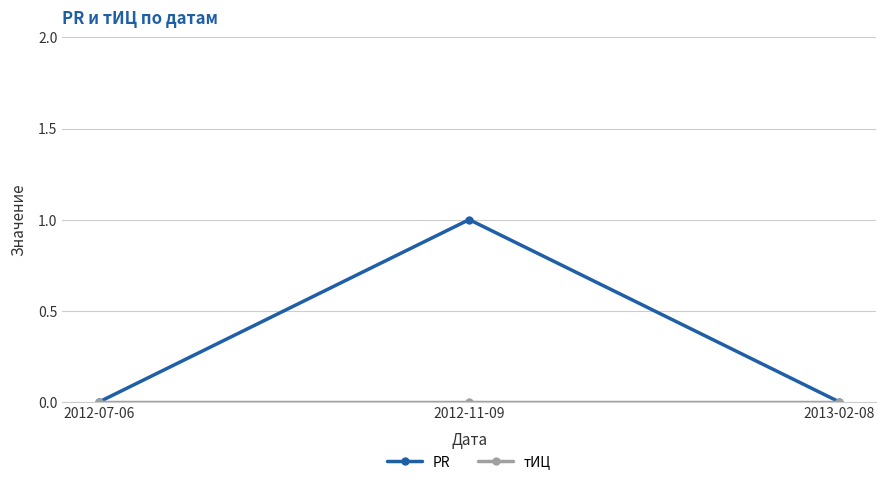

Count the number of categories in the chart.

3